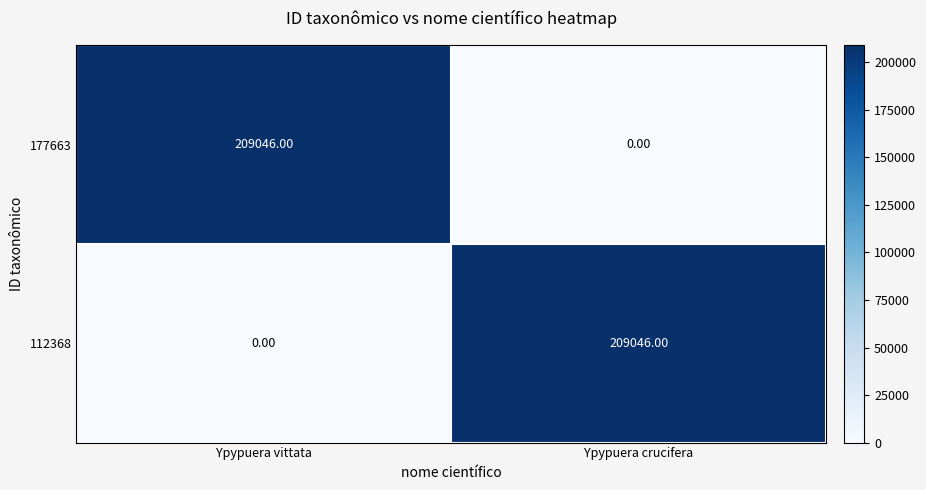

At which label is 112368 closest to 104523?

Ypypuera vittata